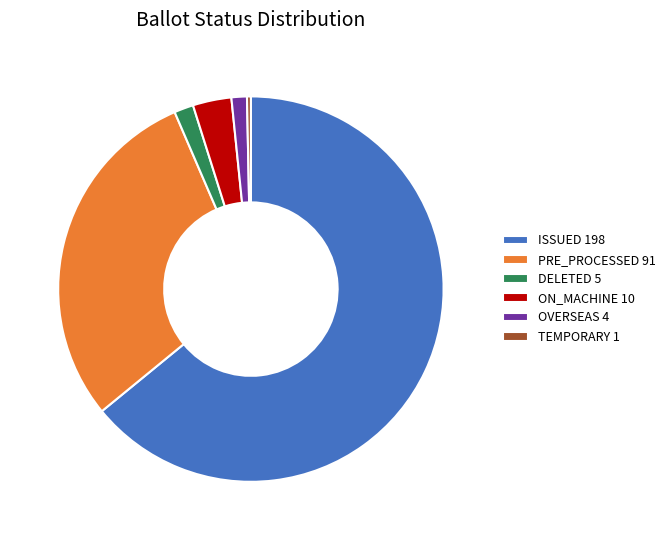

Combined, do TEMPORARY 1 and PRE_PROCESSED 91 account for over 50%?

No